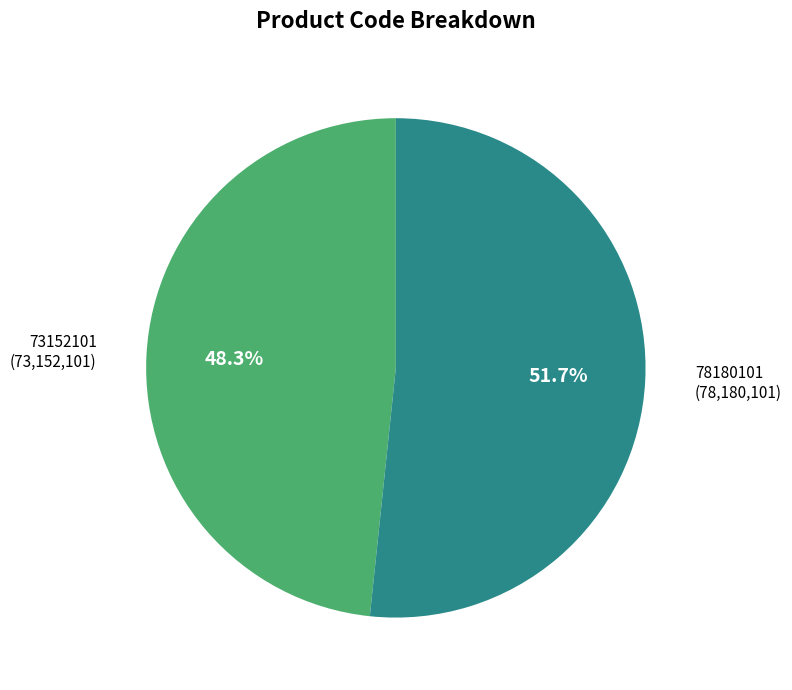

How many slices are in this pie chart?

2